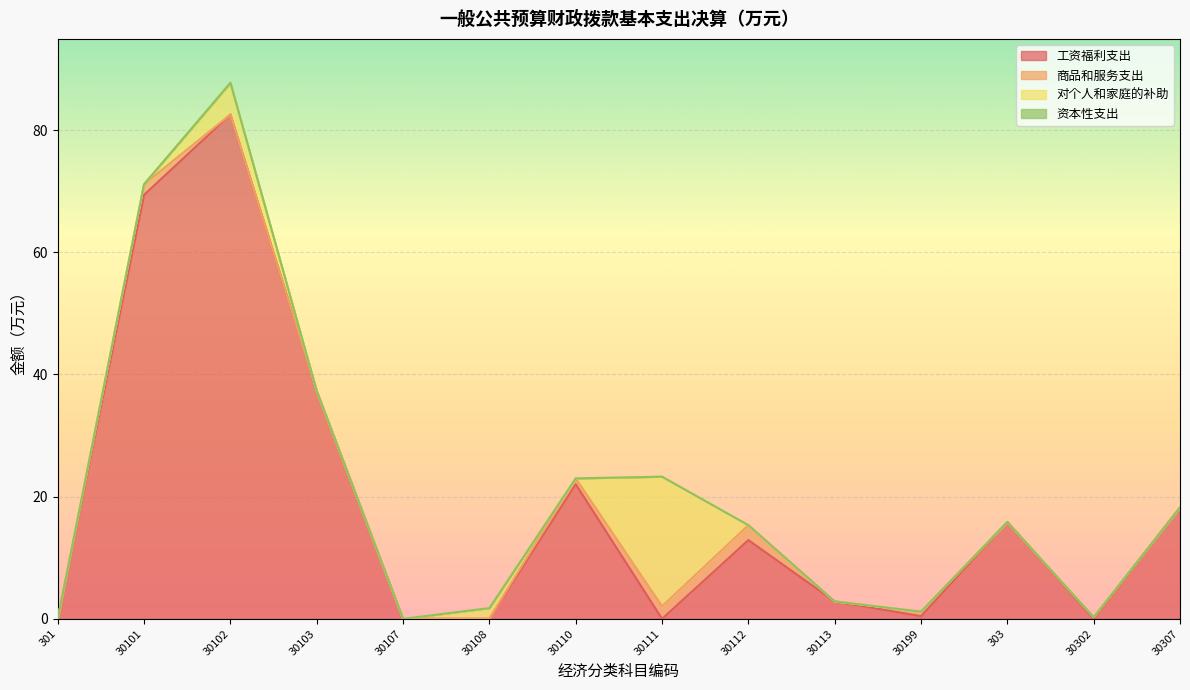

How many categories are shown in the chart?

14